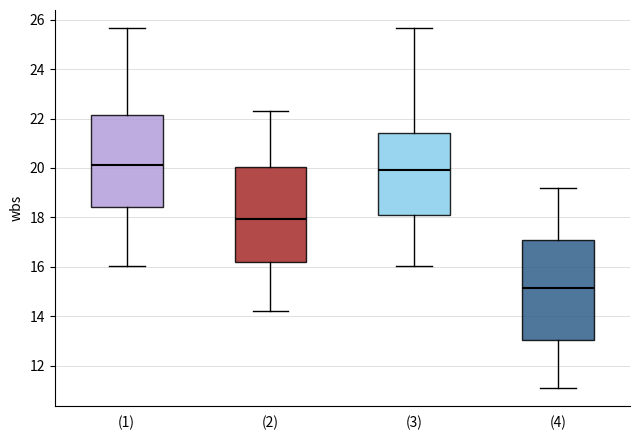

Where does the median line of the box for (2) sit on the y-axis? The values are not printed on the chart, so give them approximately, as read against the axis.

18.0